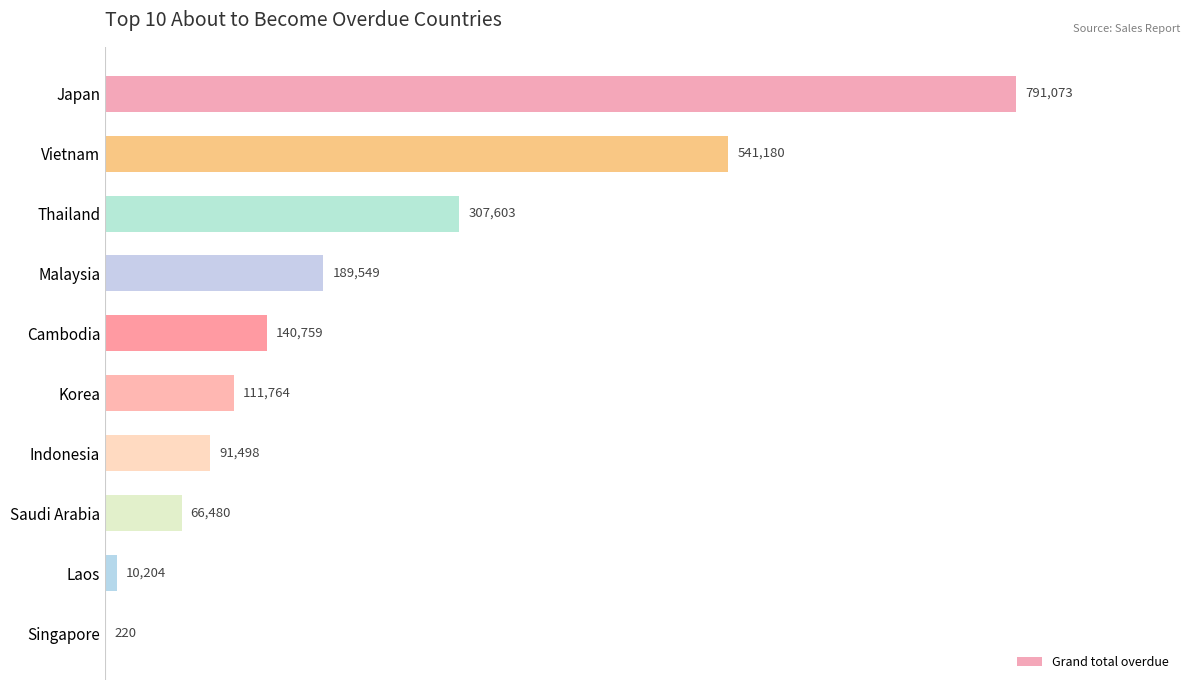

At which label is the value closest to 395646?

Thailand